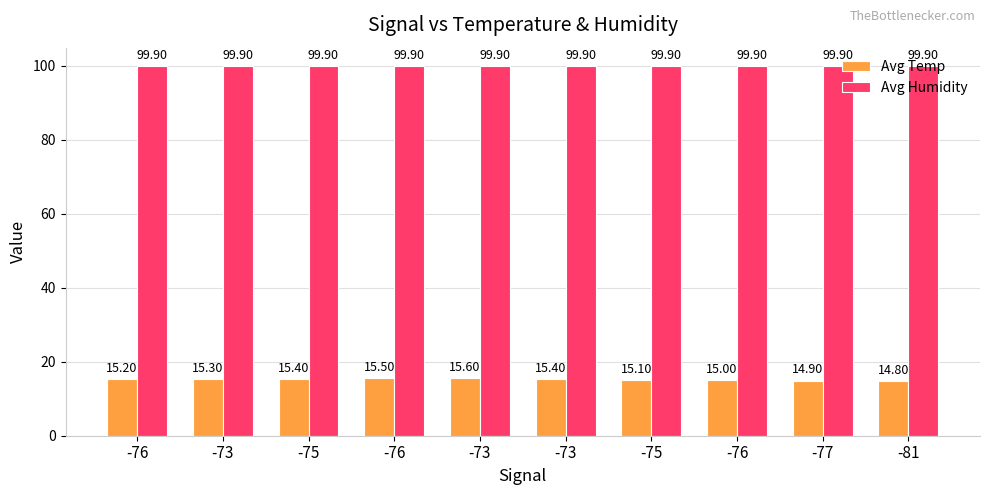

What are all the series names shown in the legend?

Avg Temp, Avg Humidity